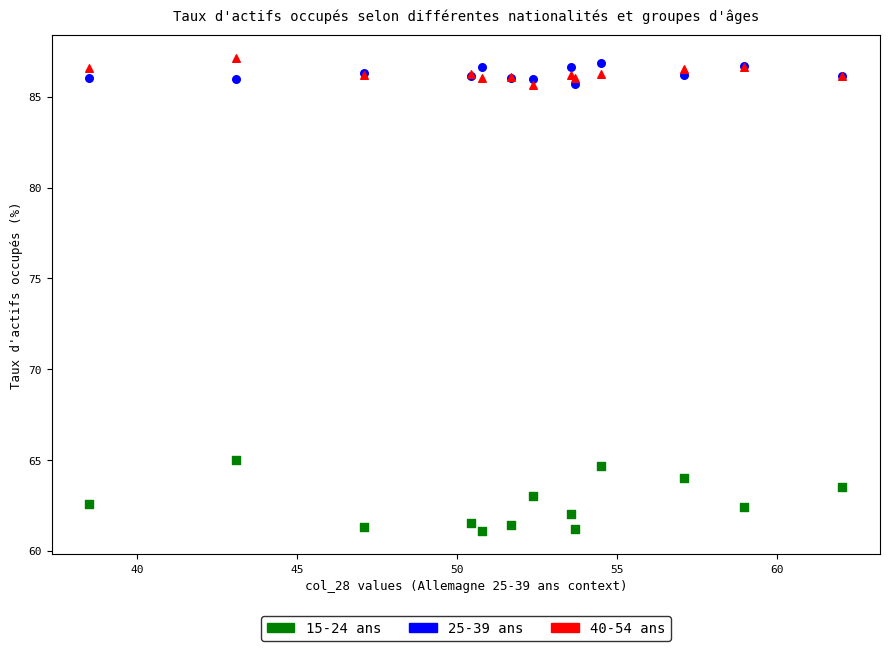

Which series contains the lowest Y value?

15-24 ans